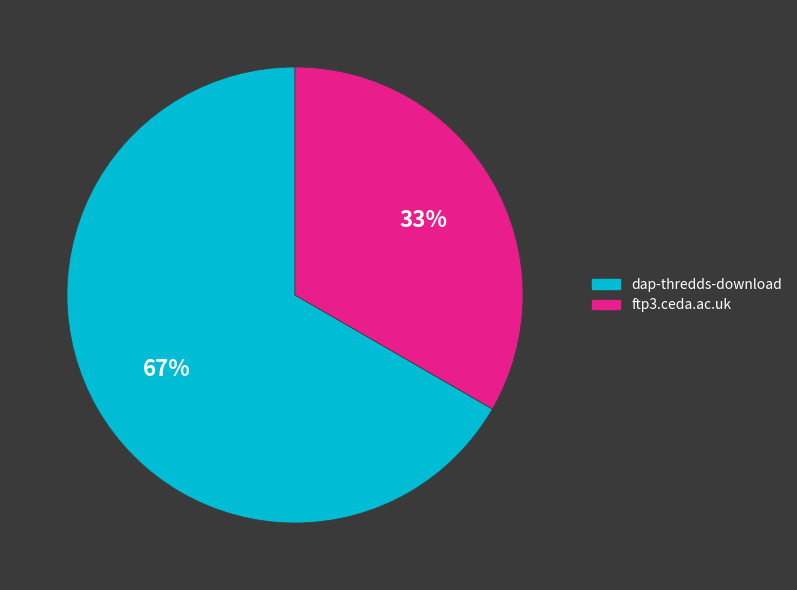

What is the smallest slice in the pie chart?

ftp3.ceda.ac.uk